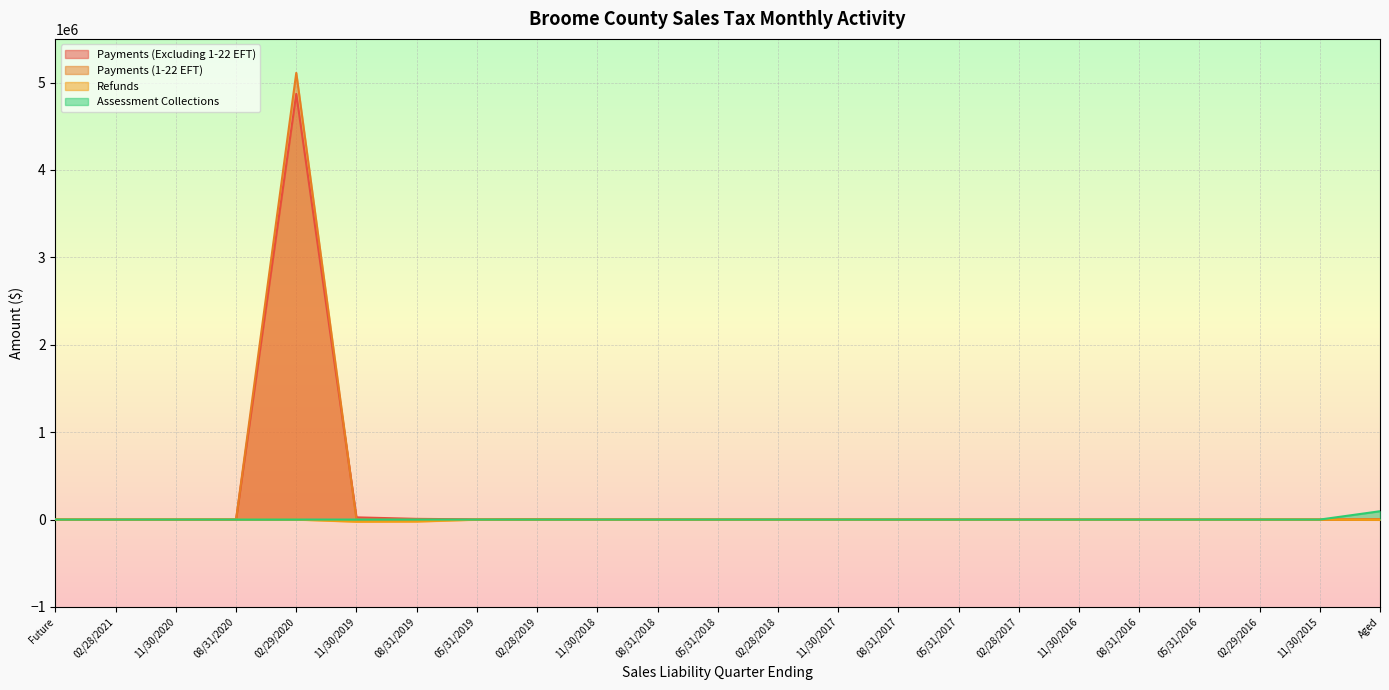

In Refunds, how many points are higher than both neighbors (excluding endpoints)?

2